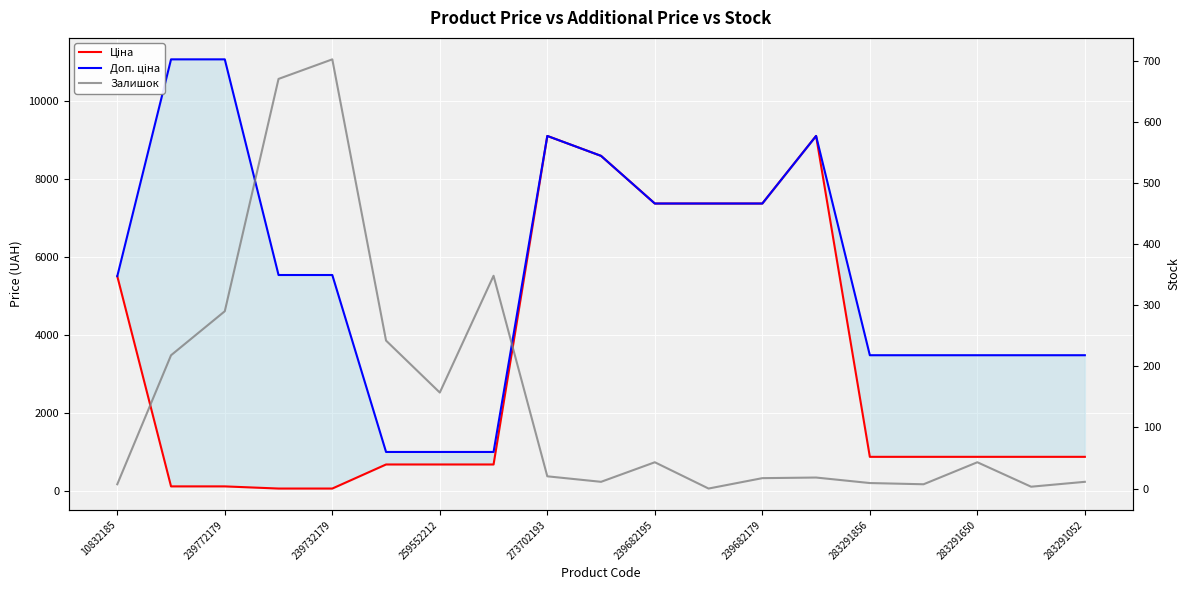

What is the lowest value of the Доп. ціна series?

992.7